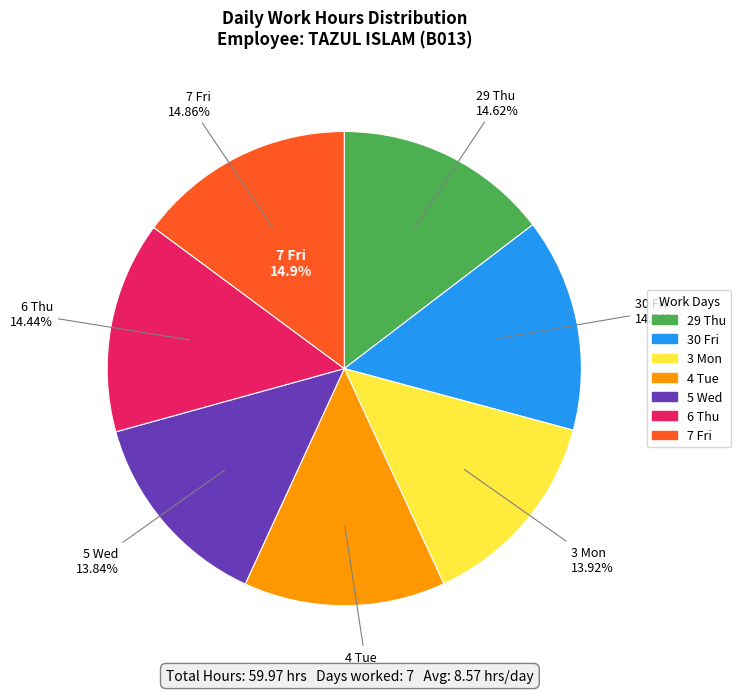

What portion of the pie excludes 30 Fri?

85.4%